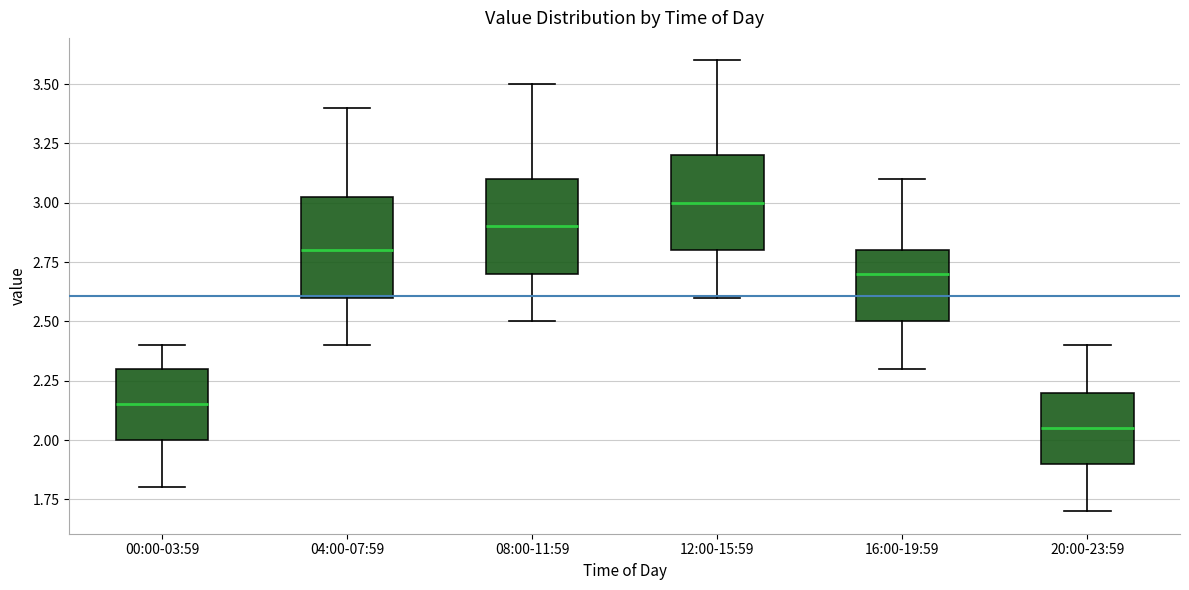

Reading left to right, transcribe this box plot: for each box, give where its median line is, the range the box spans, and where its two whiskers end, as read against the y-axis. The values are not printed on the chart, so give them approximately, as read against the axis.

00:00-03:59: median 2.15, box 2.00 to 2.30, whiskers 1.80 to 2.40
04:00-07:59: median 2.80, box 2.60 to 3.05, whiskers 2.40 to 3.40
08:00-11:59: median 2.90, box 2.70 to 3.10, whiskers 2.50 to 3.50
12:00-15:59: median 3.00, box 2.80 to 3.20, whiskers 2.60 to 3.60
16:00-19:59: median 2.70, box 2.50 to 2.80, whiskers 2.30 to 3.10
20:00-23:59: median 2.05, box 1.90 to 2.20, whiskers 1.70 to 2.40